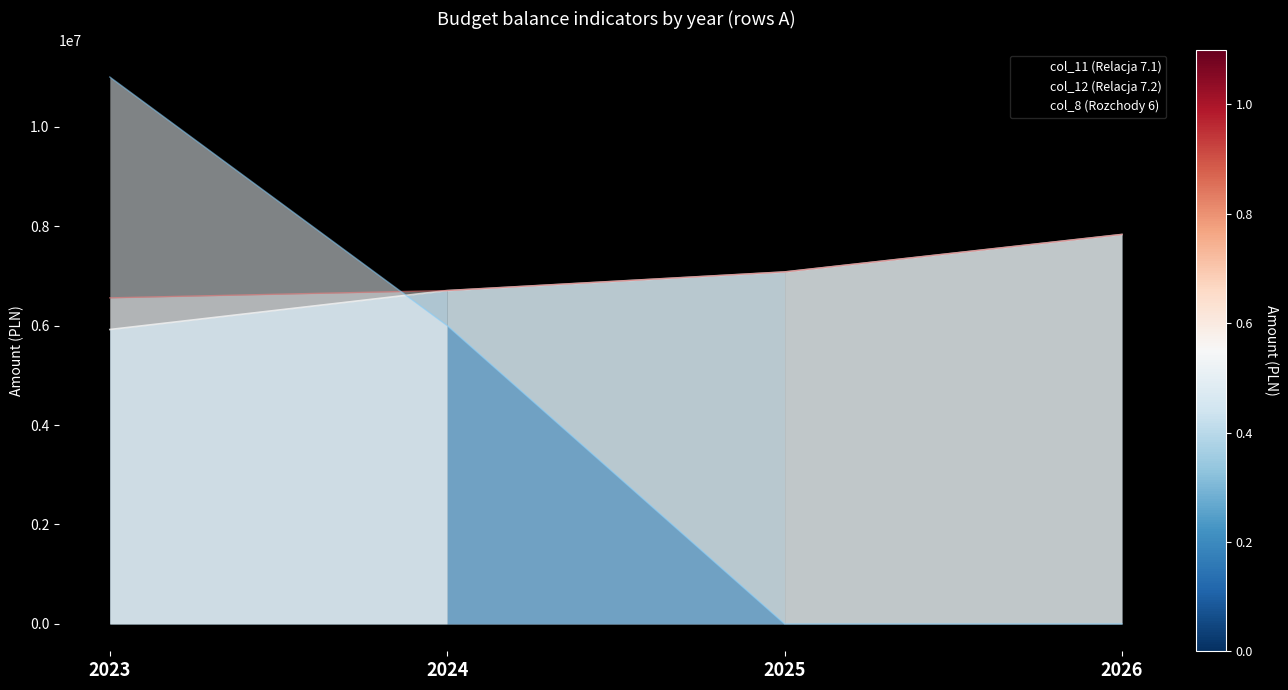

What is the sum of all col_11 values?

27540564.7